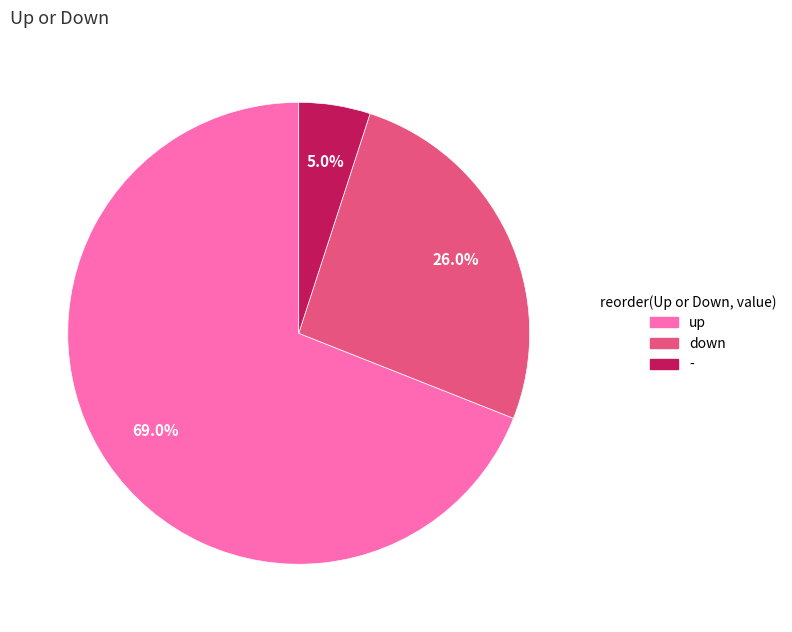

How many segments does this pie chart have?

3